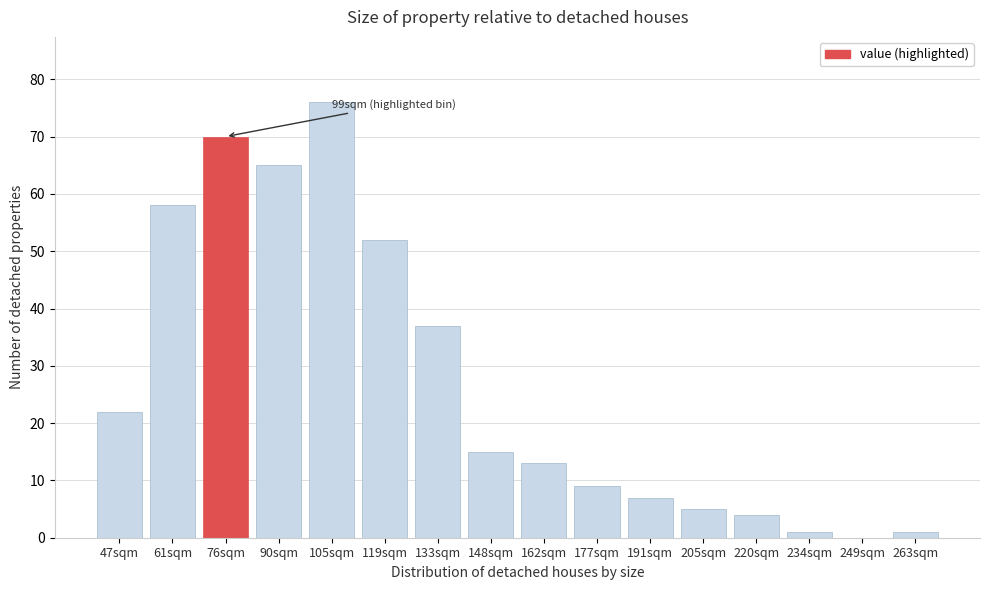

Reading left to right, extract all data points from this chart.

47sqm=22	61sqm=58	76sqm=70	90sqm=65	105sqm=76	119sqm=52	133sqm=37	148sqm=15	162sqm=13	177sqm=9	191sqm=7	205sqm=5	220sqm=4	234sqm=1	249sqm=0	263sqm=1